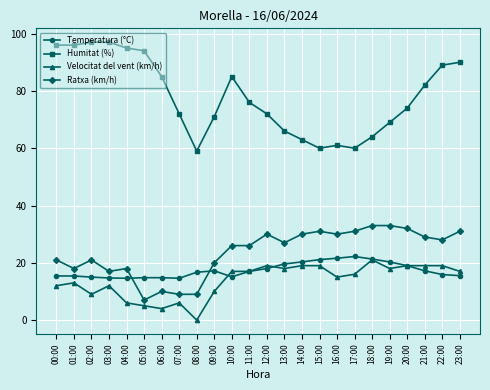

What is the label of the 21st point from the right?

03:00